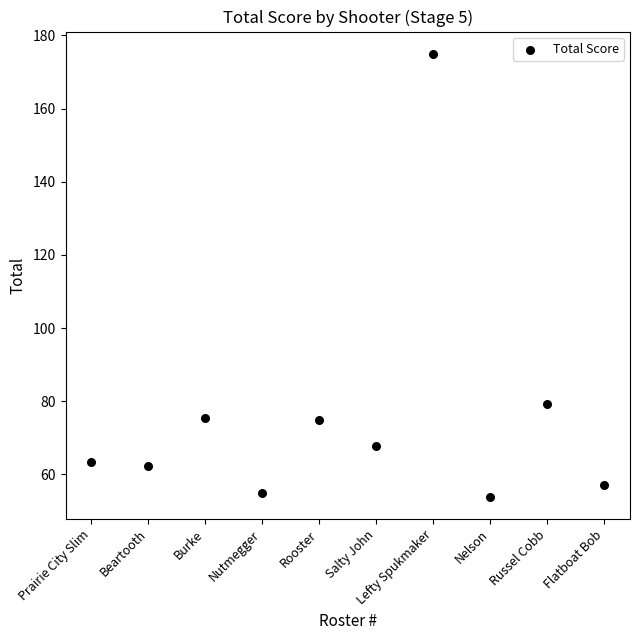

What Y value in the scatter plot is closest to 114?

79.4